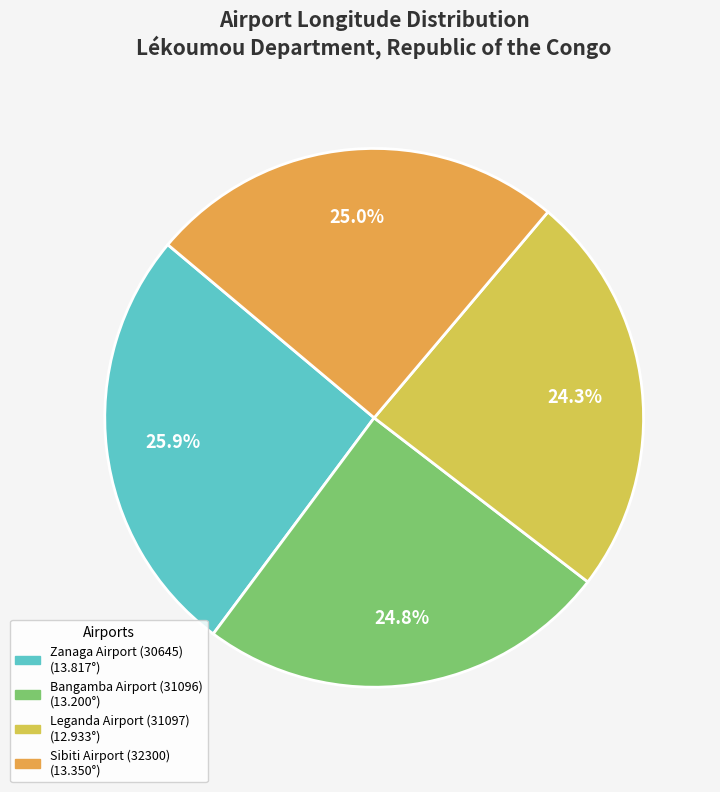

Is Zanaga Airport (30645) the majority of the pie?

No